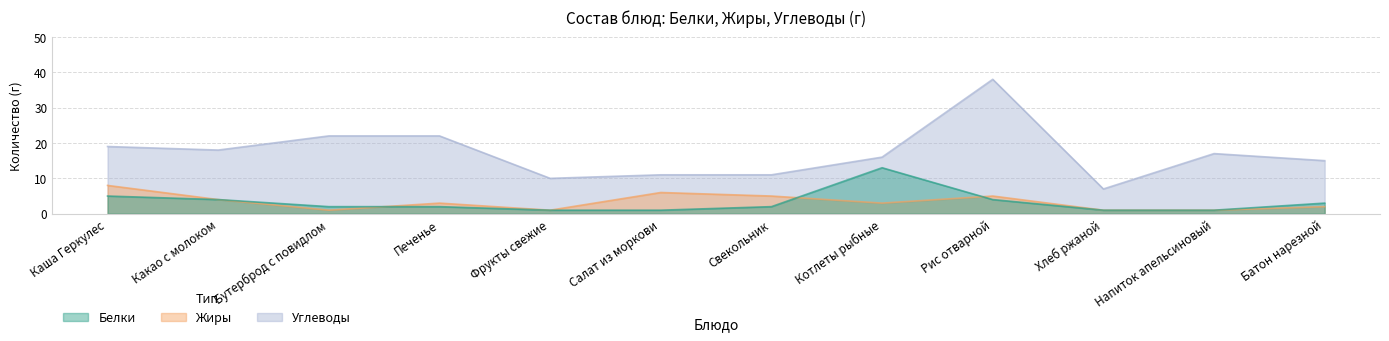

How many data points in Белки are less than 2?

4